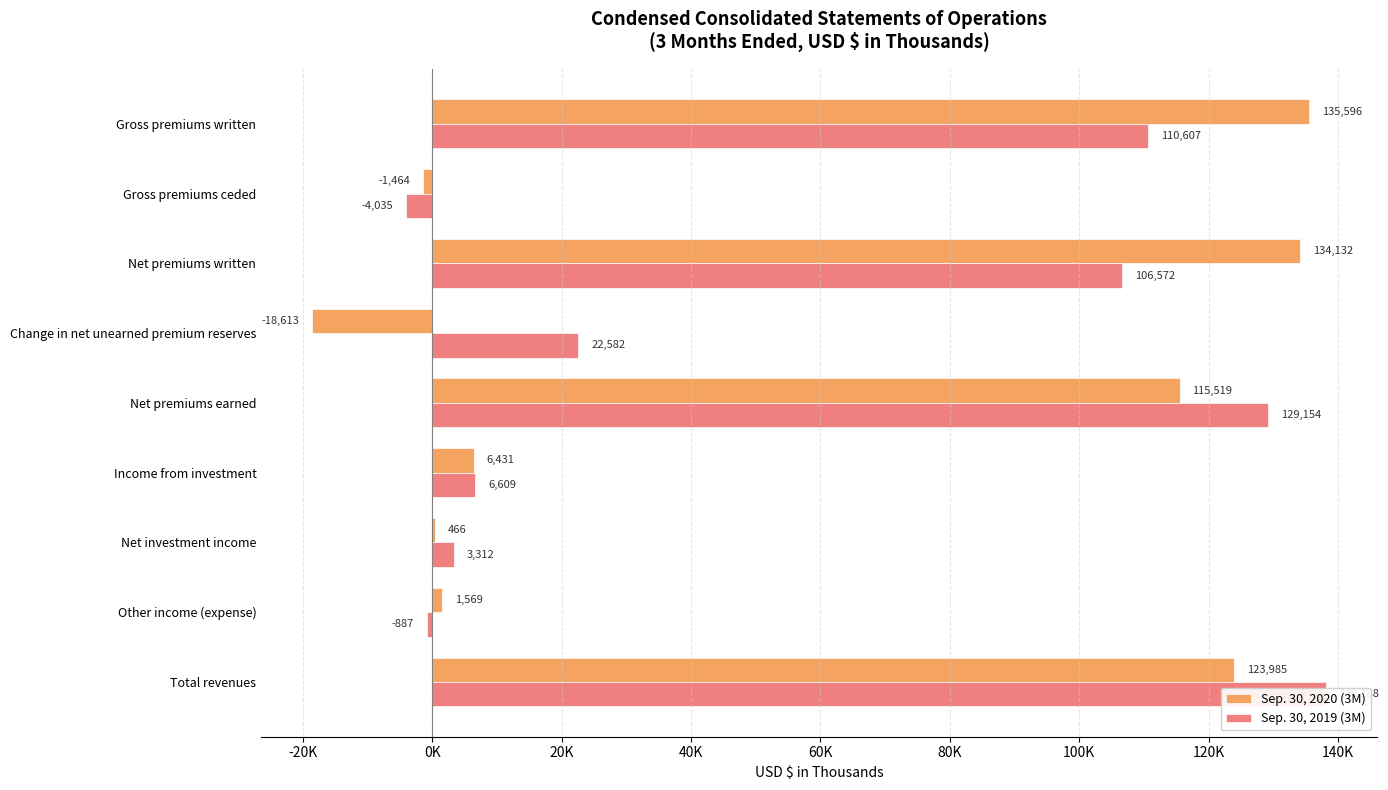

How many values in the Sep. 30, 2019 (3M) series exceed 22582?

4